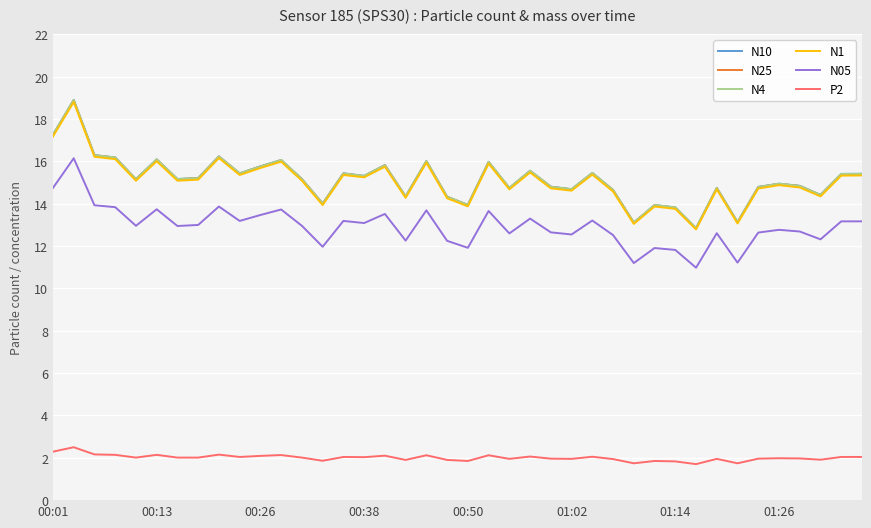

What is the smallest value displayed?

1.7